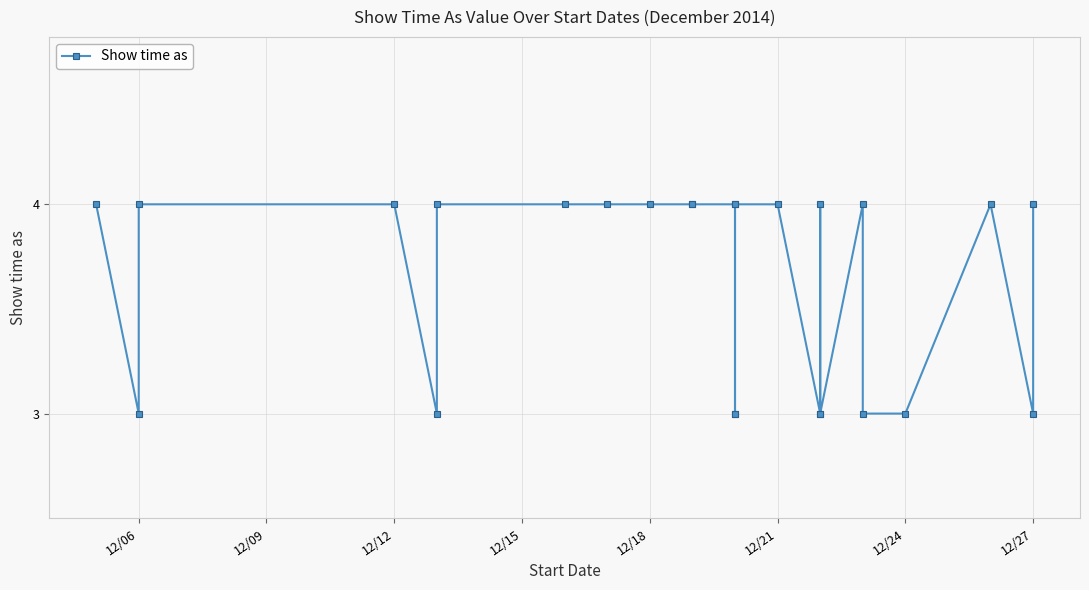

Is this an area chart (filled region under the line)?

No